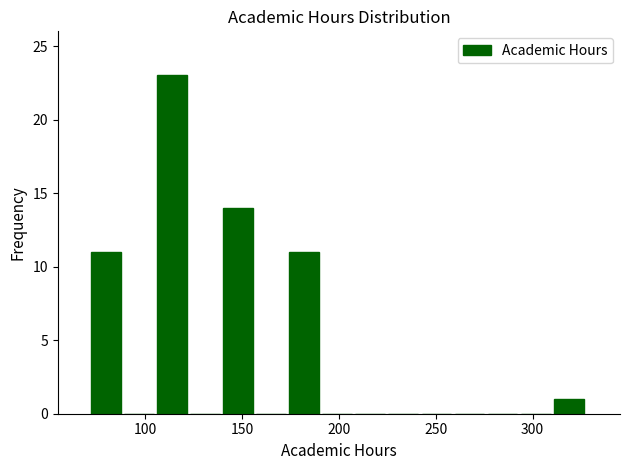

Around what value on the x-axis is the tallest bar? Give the approximate position of its centre, as read against the axis.

115